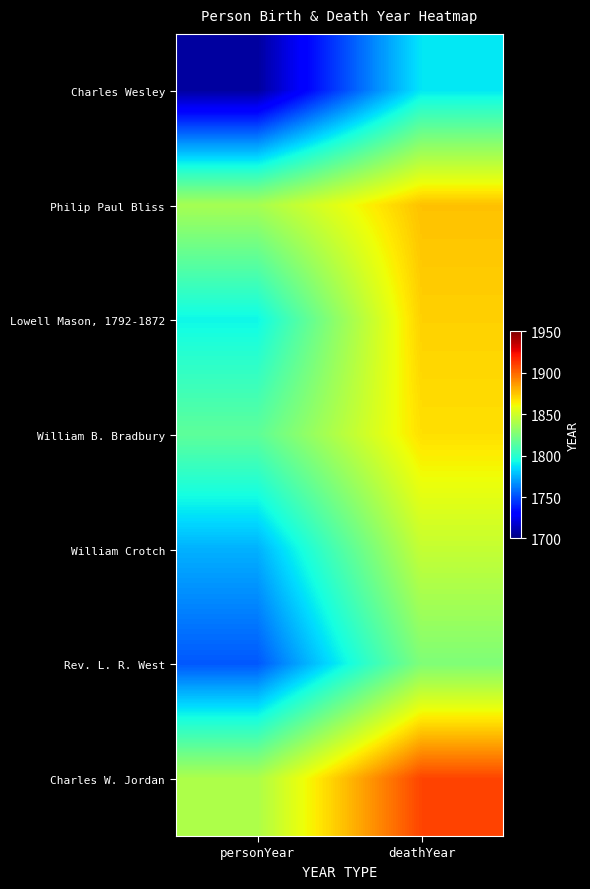

Rank the series by their maximum value, from lowest to highest.

Charles Wesley, Rev. L. R. West, William Crotch, William B. Bradbury, Lowell Mason, 1792-1872, Philip Paul Bliss, Charles W. Jordan